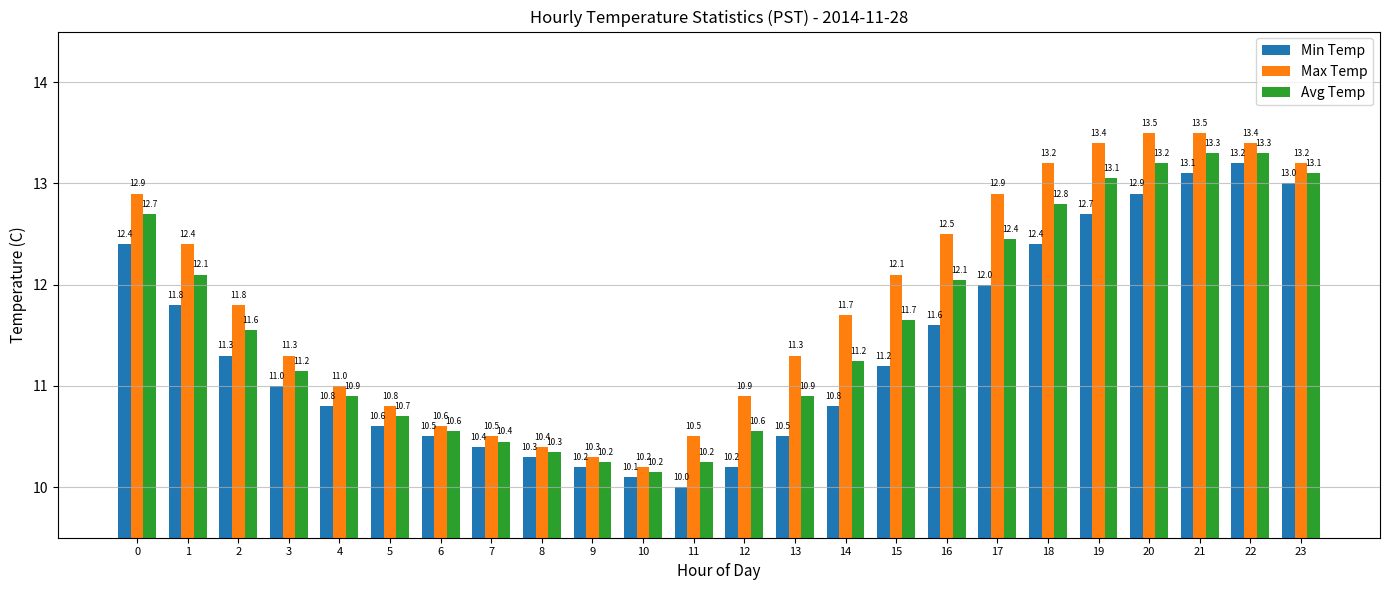

What are all the series names shown in the legend?

Min Temp, Max Temp, Avg Temp